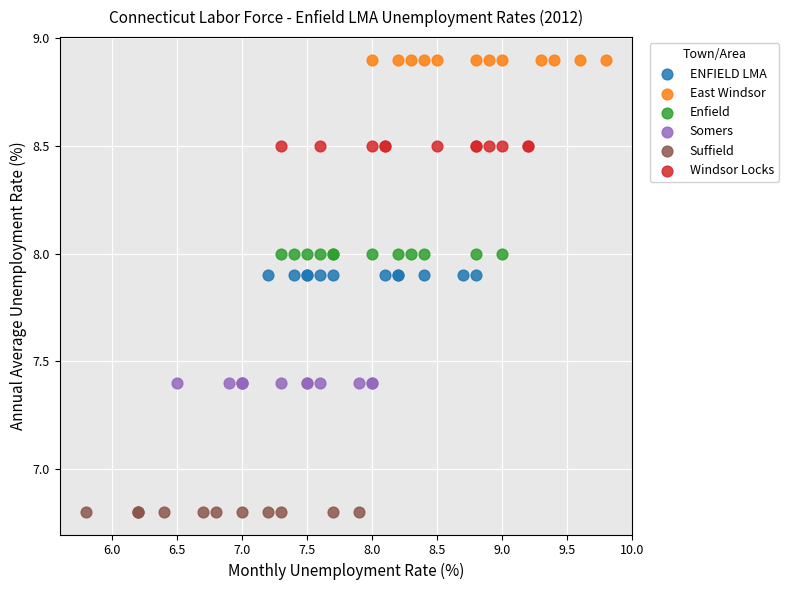

Which series reaches the minimum Y coordinate?

Suffield